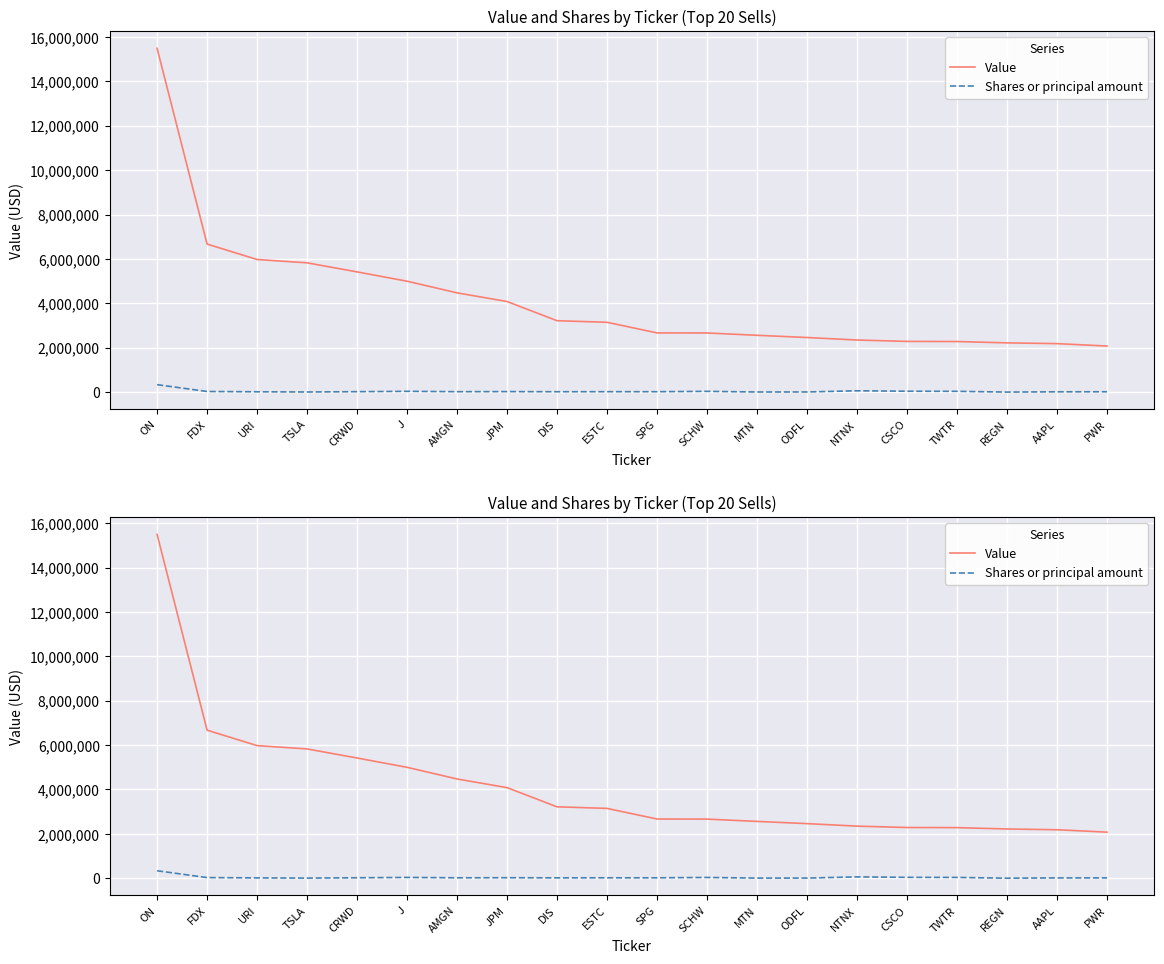

The value of Shares or principal amount at AMGN is 21039. True or false?

True